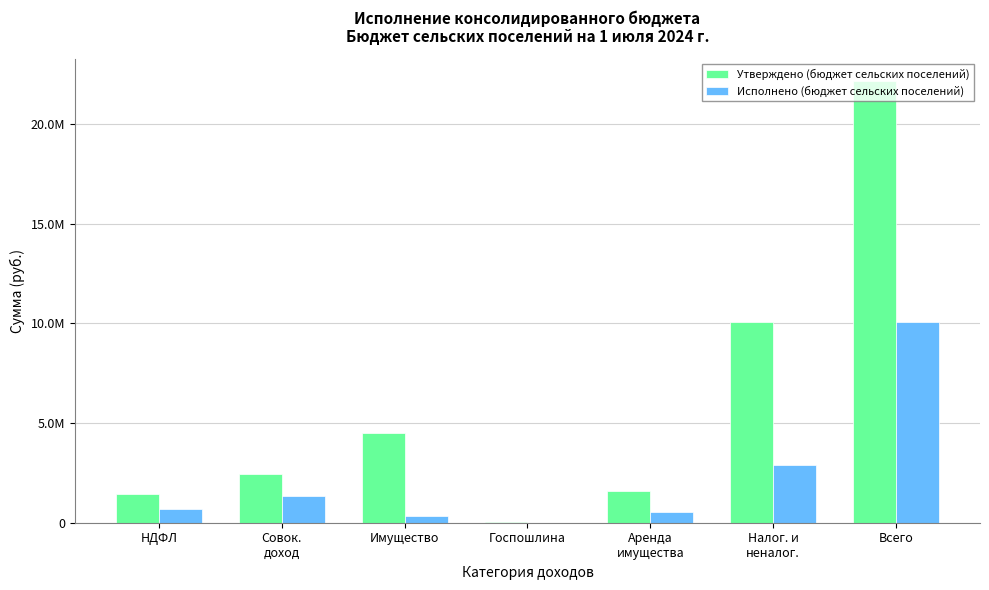

Are the bars horizontal?

No